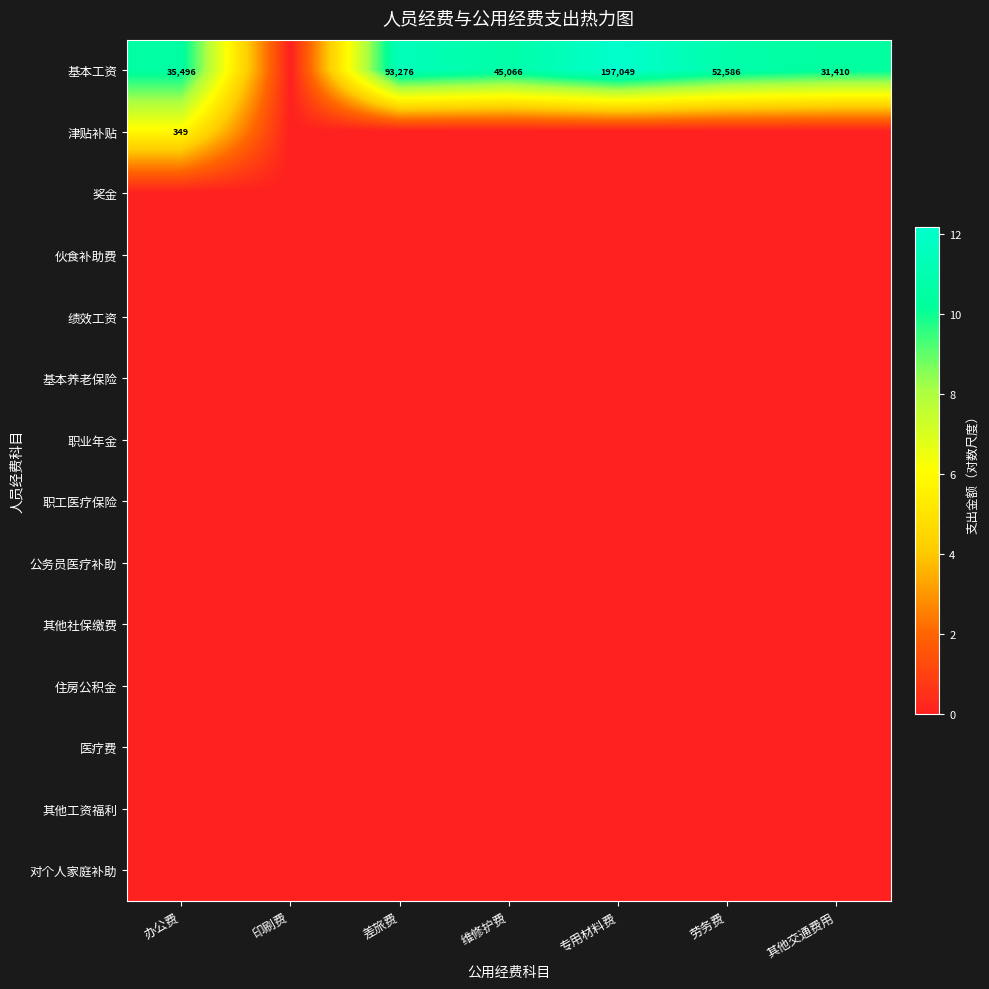

At 其他交通费用, list the series in order from largest to smallest.

基本工资, 津贴补贴, 奖金, 伙食补助费, 绩效工资, 基本养老保险, 职业年金, 职工医疗保险, 公务员医疗补助, 其他社保缴费, 住房公积金, 医疗费, 其他工资福利, 对个人家庭补助